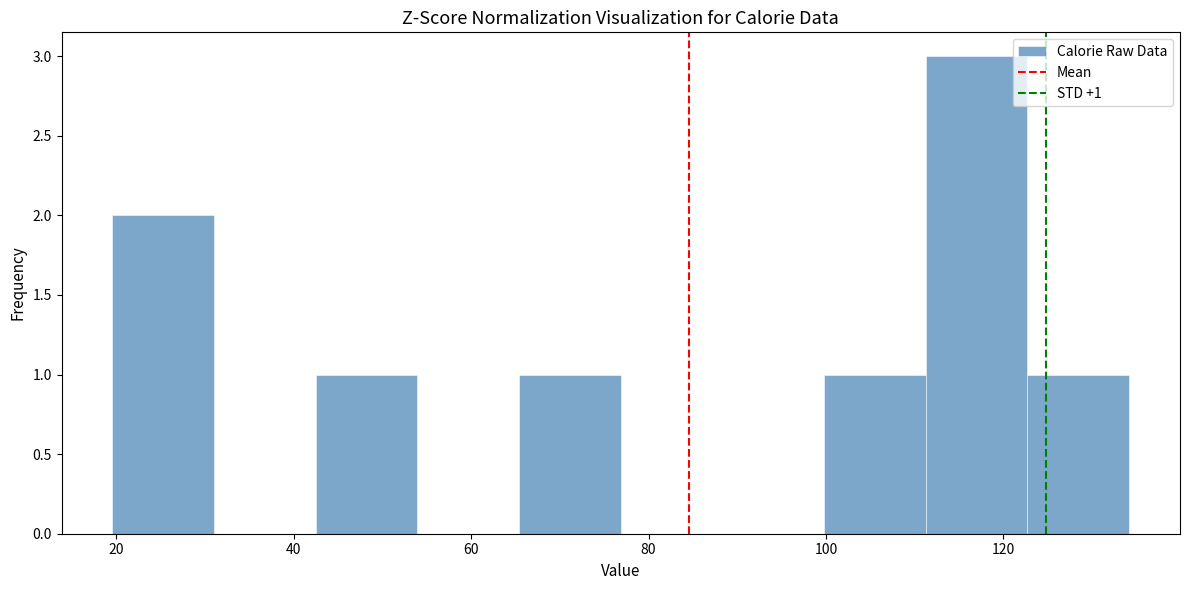

Over which range of the x-axis is the bar tallest?

112 to 122